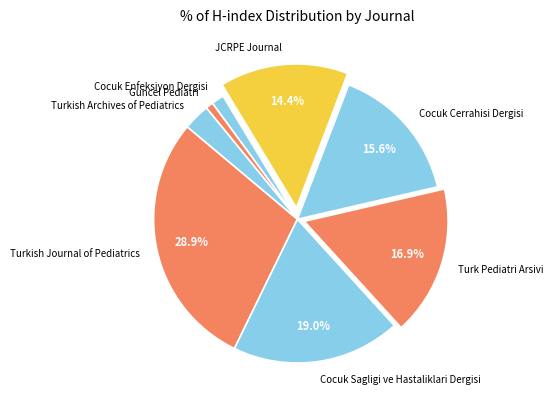

Is it true that Guncel Pediatri is 1% of the pie?

True